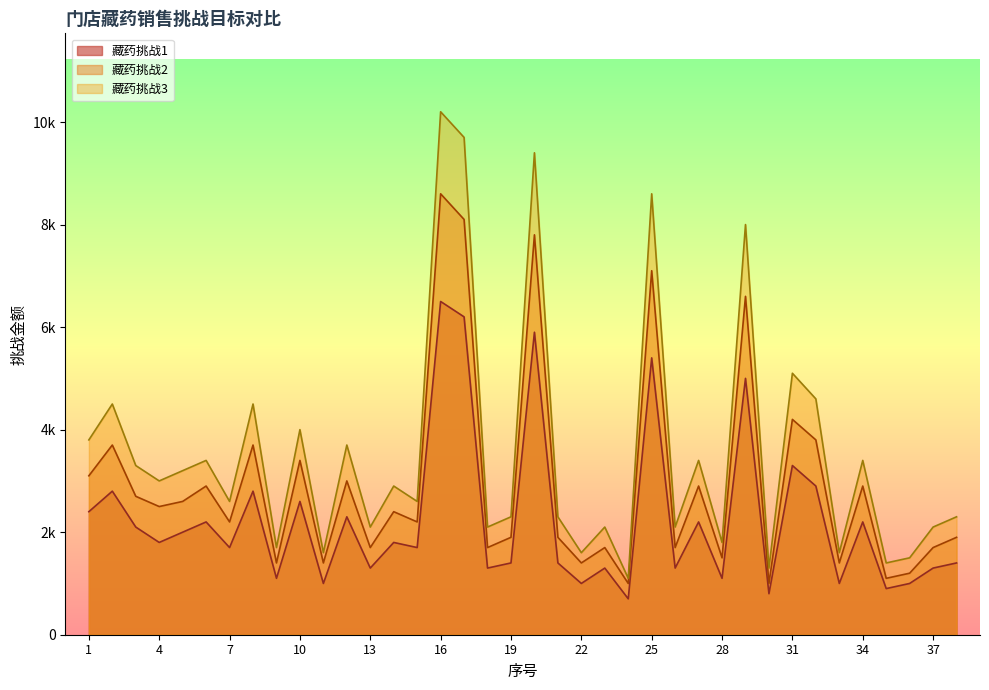

At which category does 藏药挑战2 reach its first local valley?

4